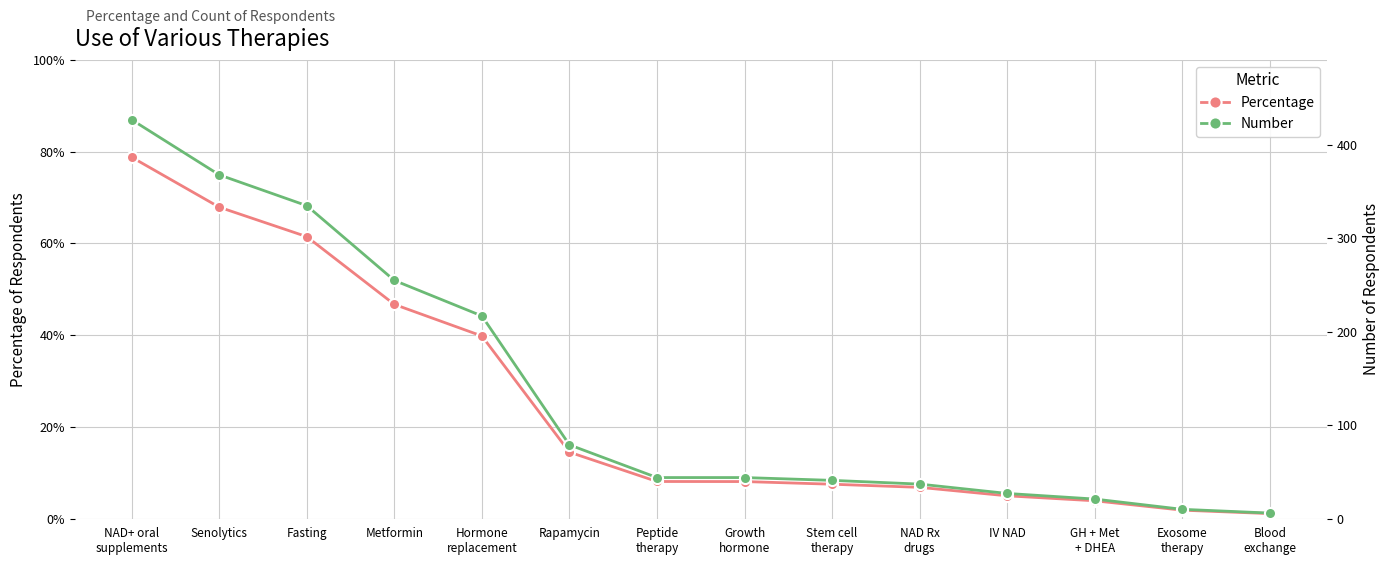

How many data points in Number are above 44?

6